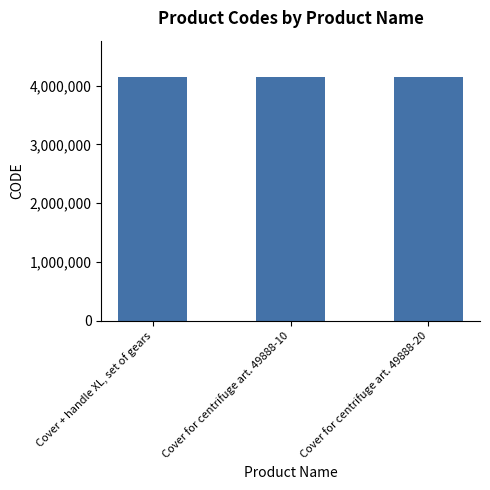

What is the change in value from Cover + handle XL, set of gears to Cover for centrifuge art. 49888-10?

+3